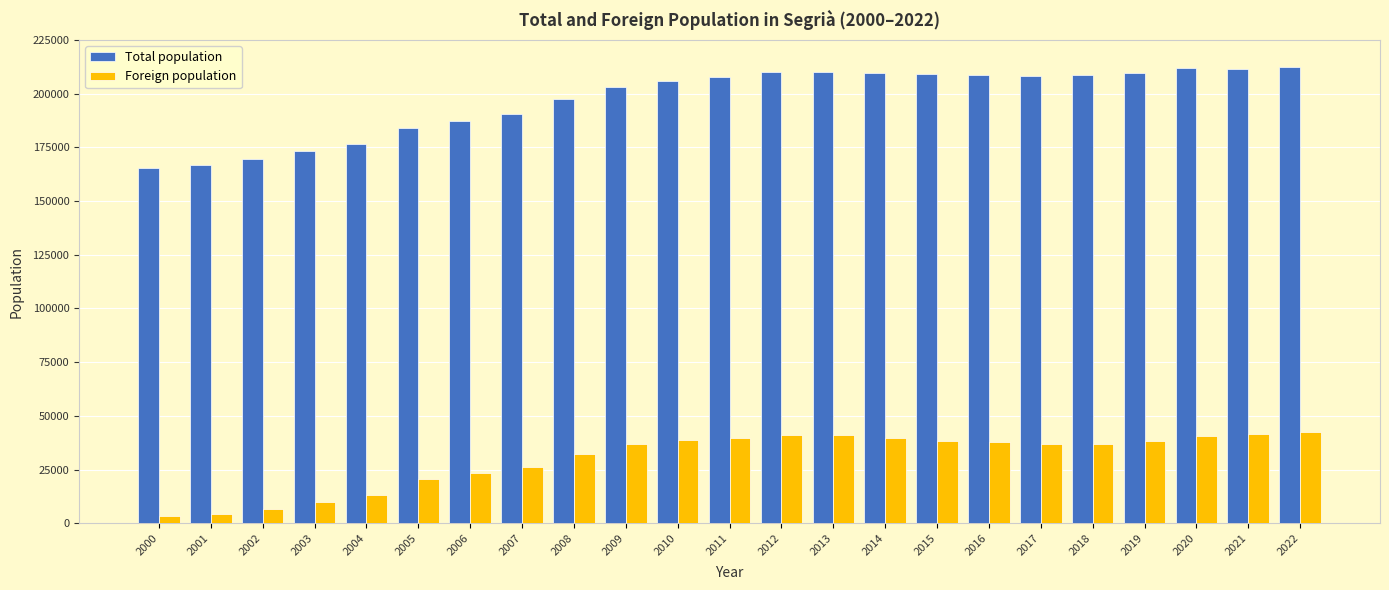

Rank the series by their average value, from highest to lowest.

Total population, Foreign population